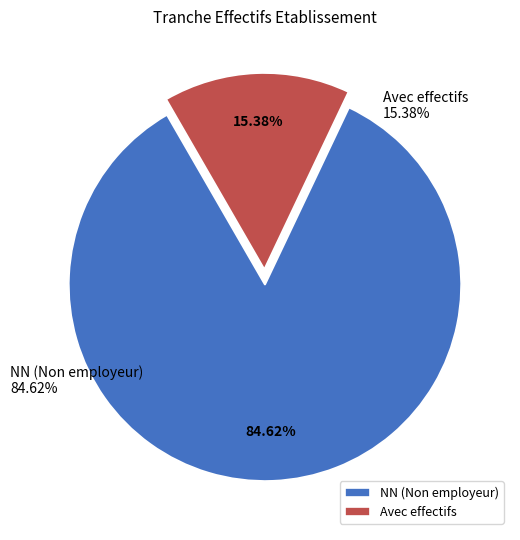

Which slice represents more than half of the pie?

NN